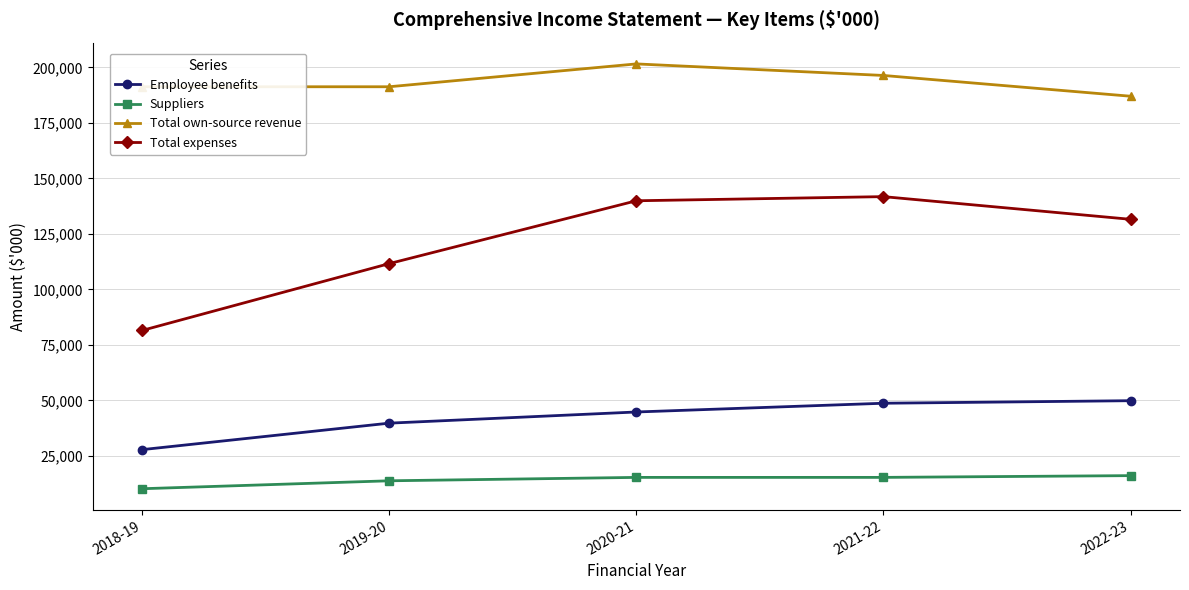

How many distinct data groups are displayed?

4